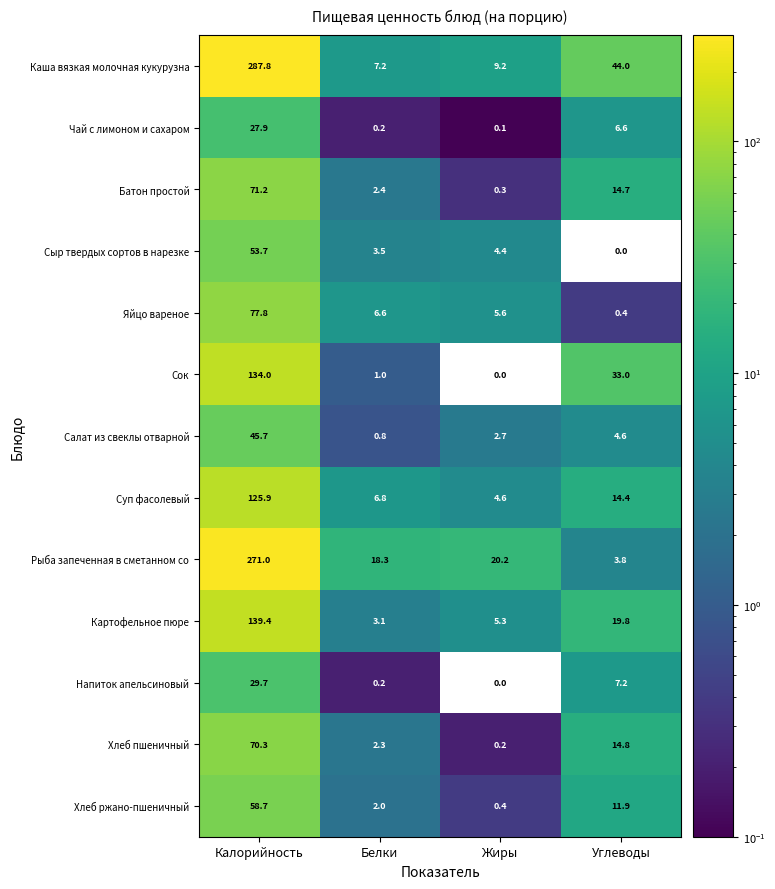

At which label does Яйцо вареное reach its peak?

Калорийность